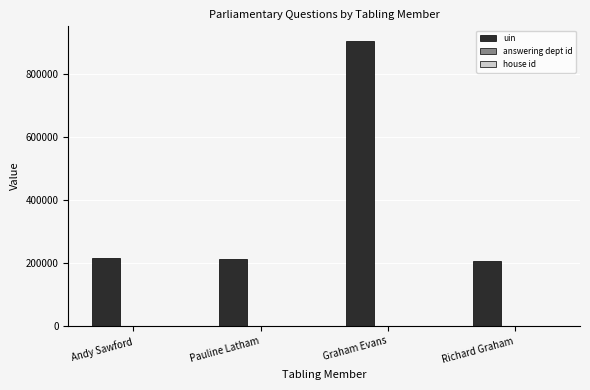

What is the average value of the uin series?

384466